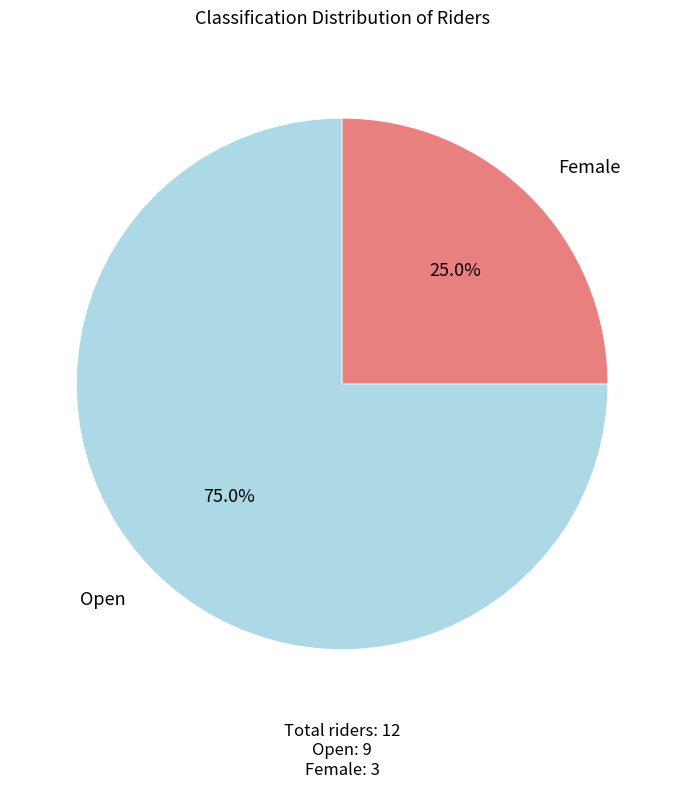

What percentage is the Open slice, to the nearest percent?

75%